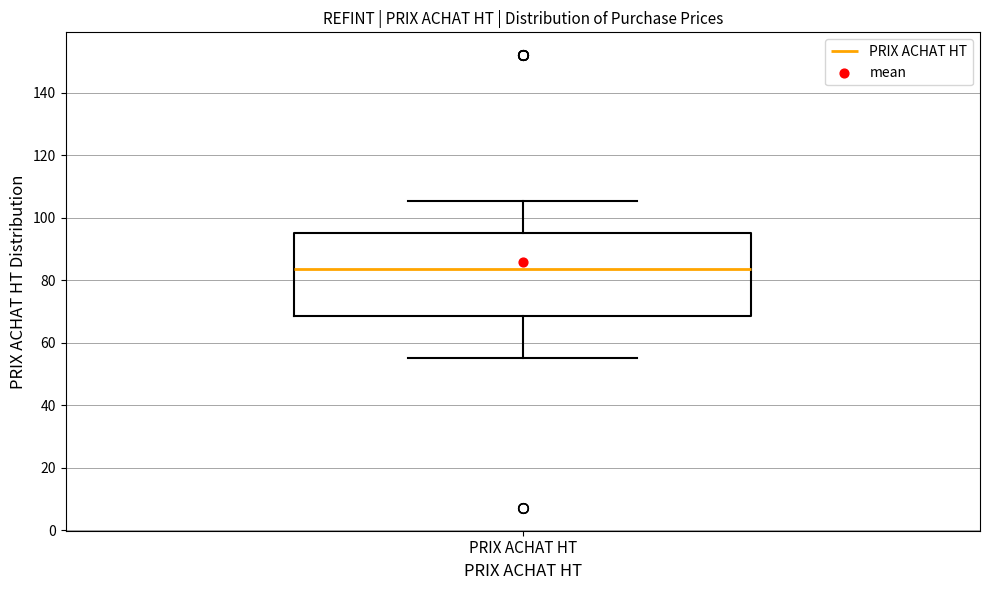

Transcribe this box plot: give where the median line is, the range the box spans, and where the two whiskers end, as read against the y-axis. The values are not printed on the chart, so give them approximately, as read against the axis.

median 84, box 68 to 96, whiskers 56 to 106